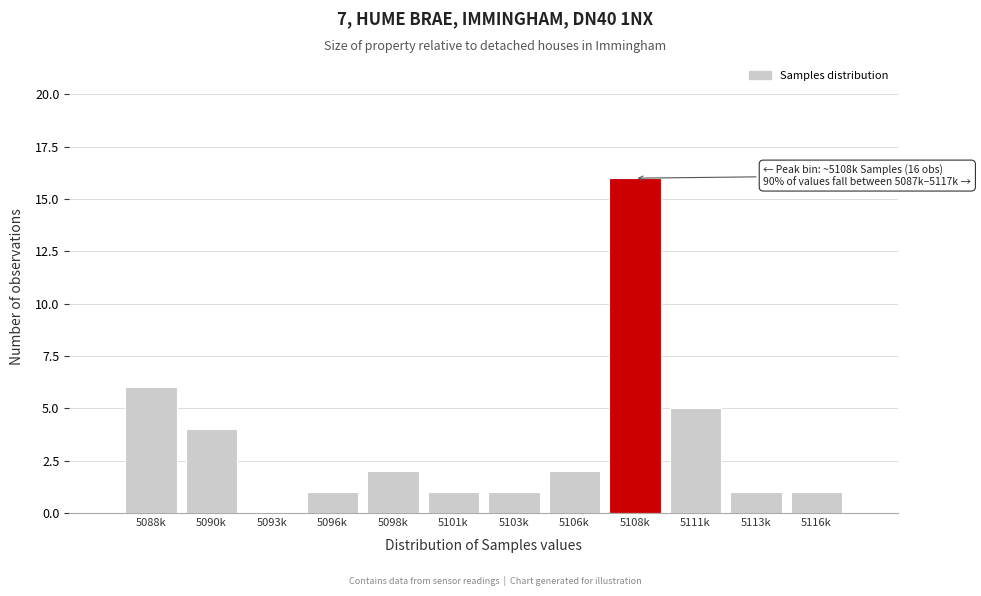

Reading left to right, extract all data points from this chart.

5088k=6	5090k=4	5093k=0	5096k=1	5098k=2	5101k=1	5103k=1	5106k=2	5108k=16	5111k=5	5113k=1	5116k=1